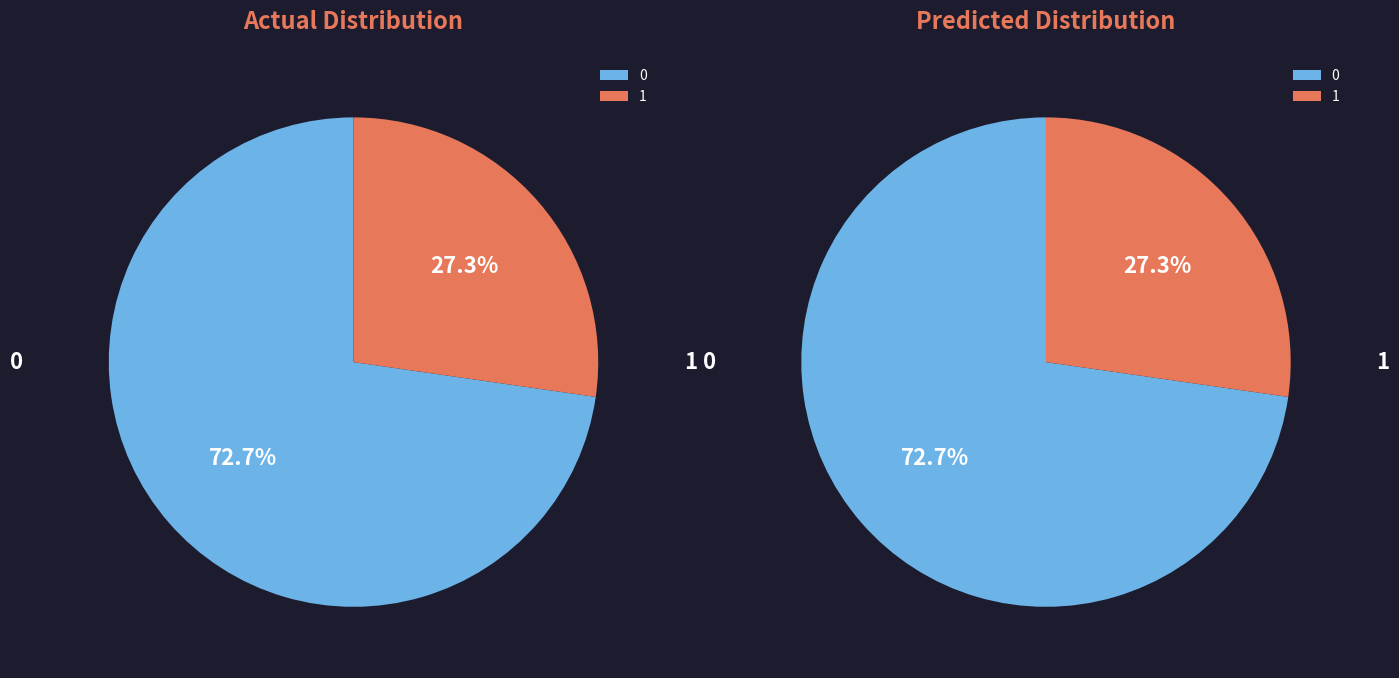

Does Zone 1 account for over 50% of the chart?

No